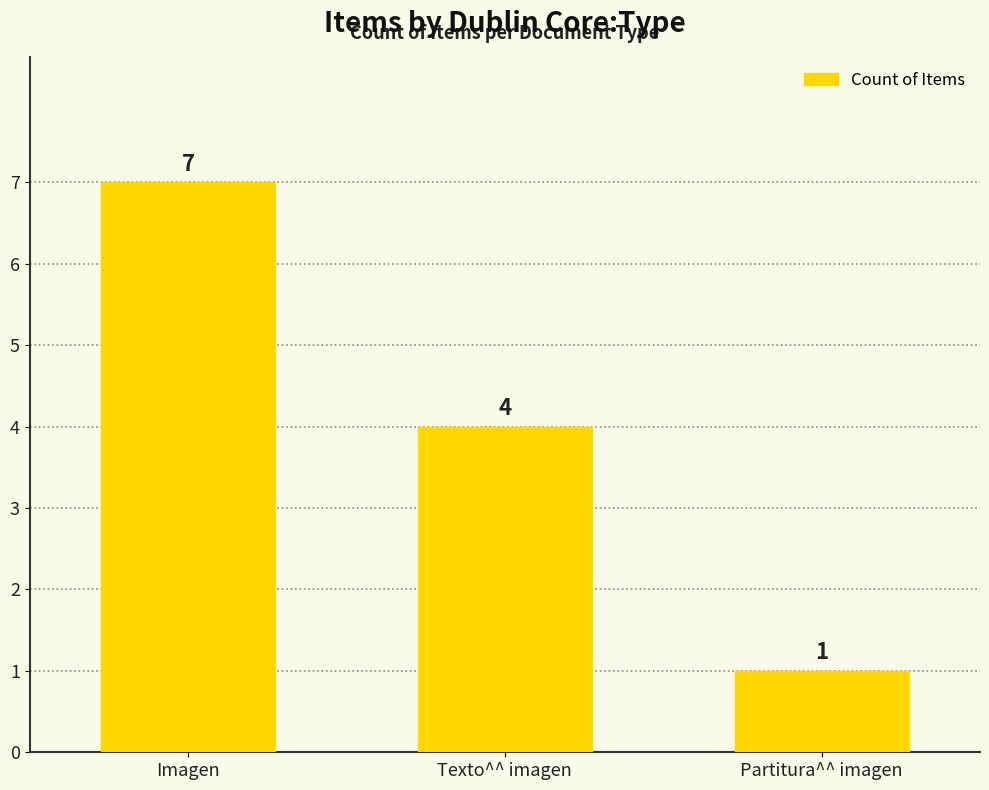

What position from the left is Partitura^^ imagen?

3